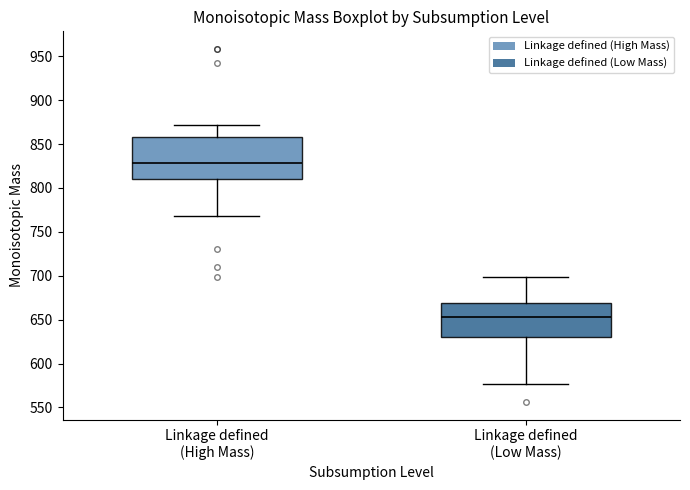

Comparing the boxes themselves (not the whiskers), which one is the tallest?

Linkage defined (High Mass)